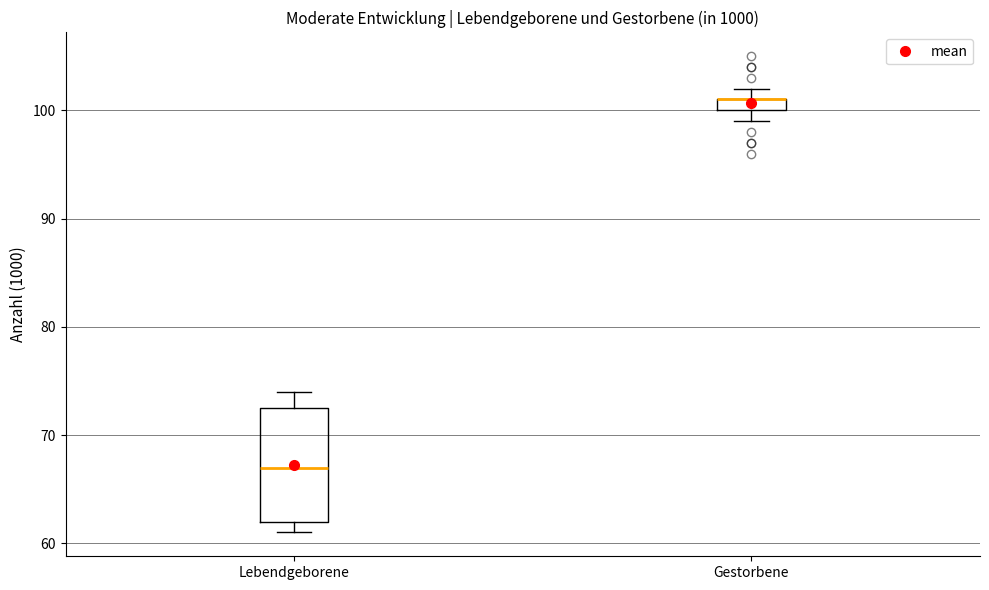

Where is the lower edge of the box for Gestorbene on the y-axis? The values are not printed on the chart, so give them approximately, as read against the axis.

100